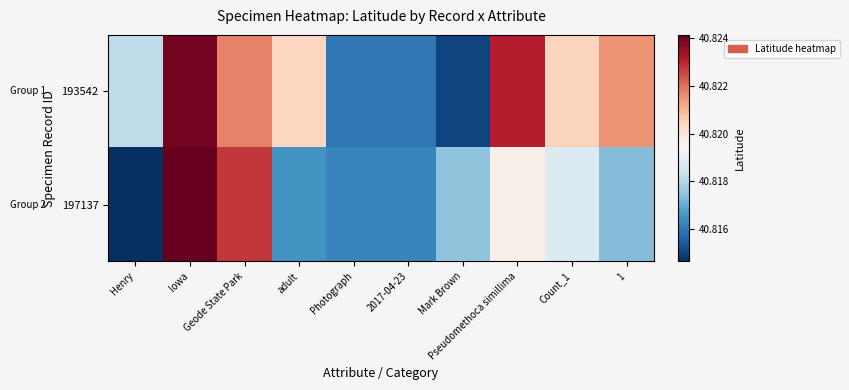

Between 1 and Photograph, which is larger?

1